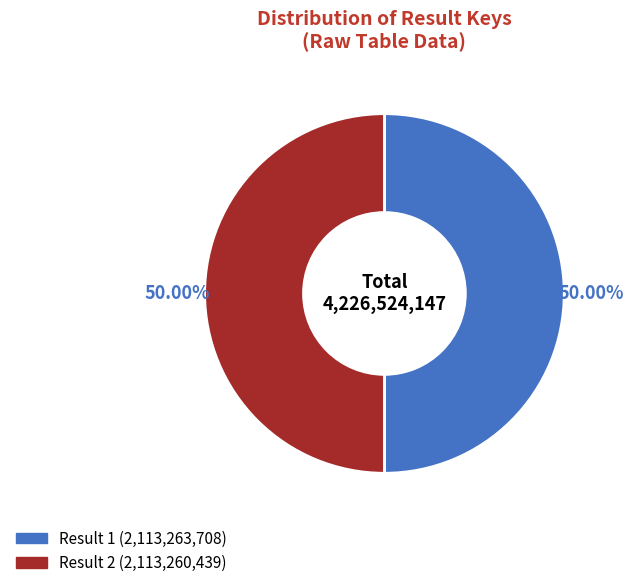

To the nearest percent, what portion does Result 1 represent?

50%